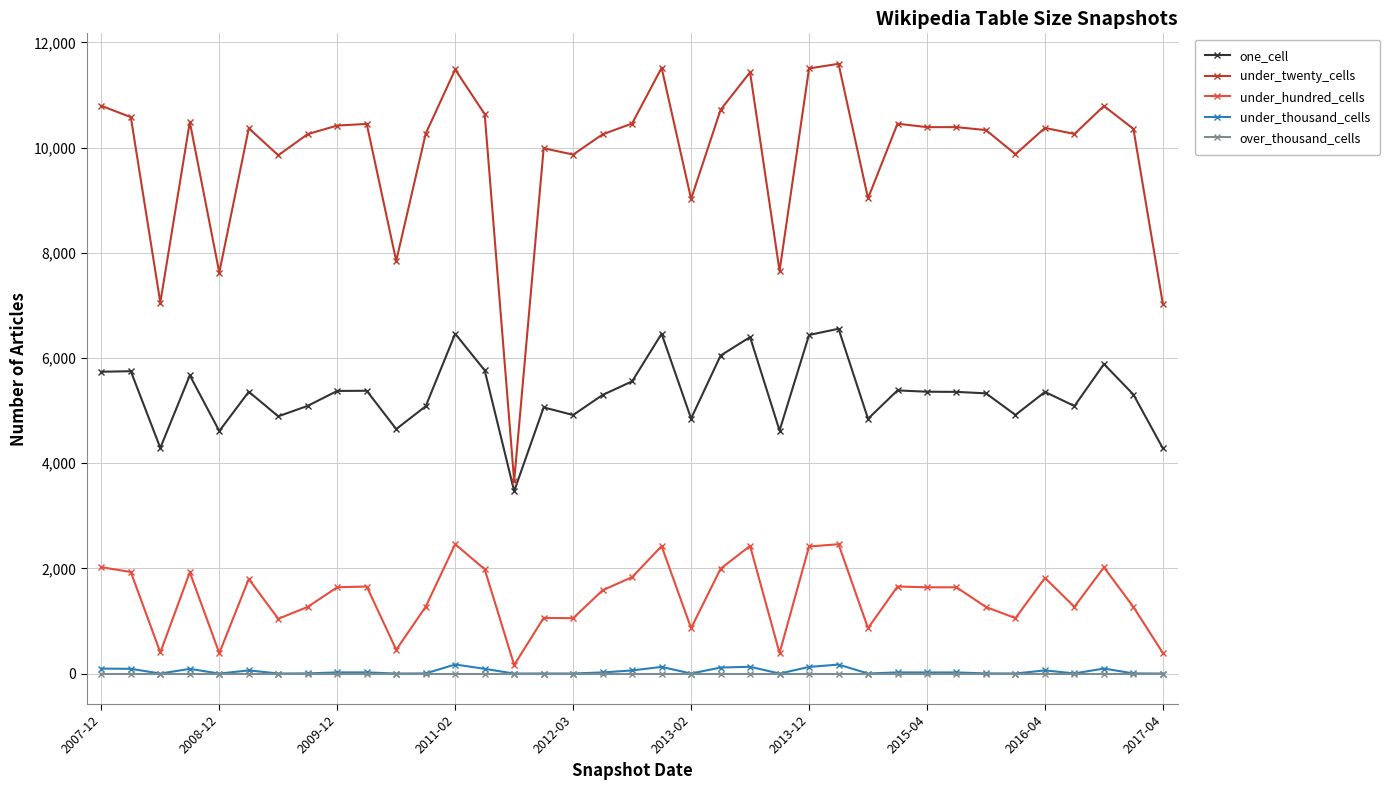

At how many categories does at least one series exceed 2834?

37